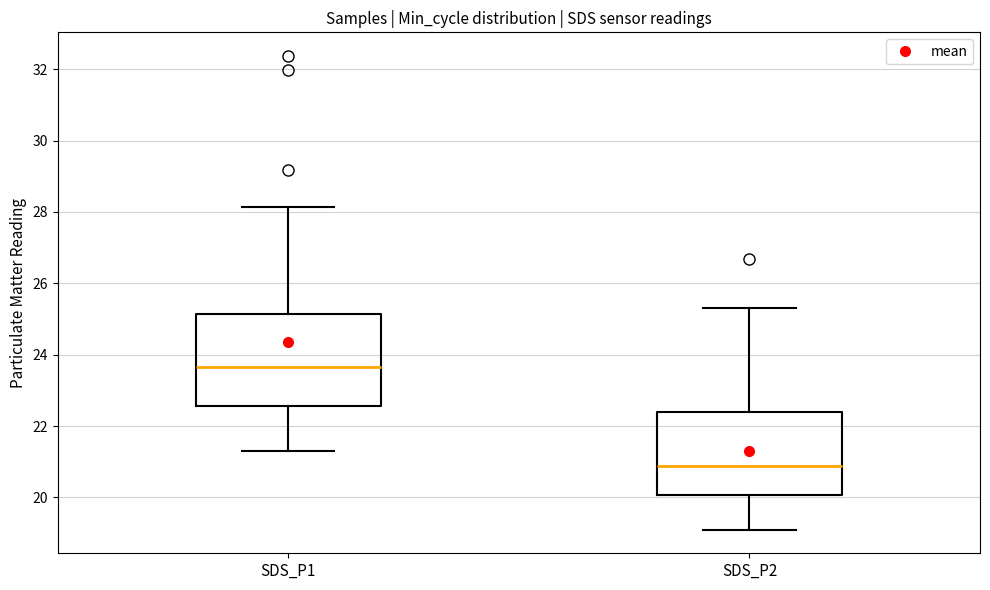

Reading left to right, read every box against the y-axis: the position of its median line, the range the box covers, and the ends of its whiskers. The values are not printed on the chart, so give them approximately, as read against the axis.

SDS_P1: median 23.6, box 22.6 to 25.2, whiskers 21.4 to 28.2
SDS_P2: median 20.8, box 20.0 to 22.4, whiskers 19.2 to 25.4